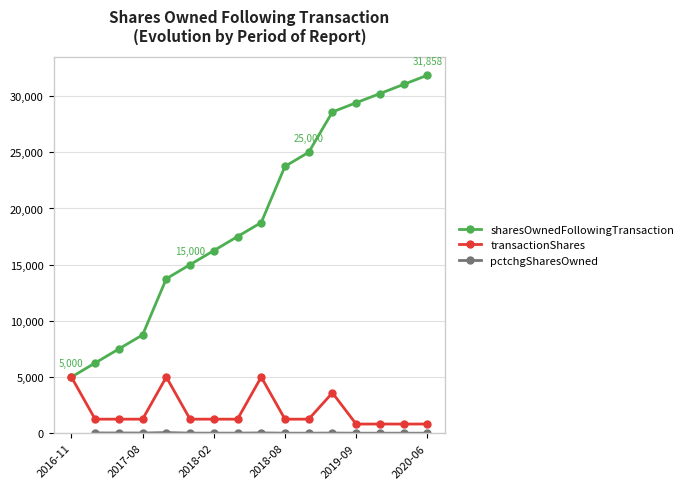

True or false: sharesOwnedFollowingTransaction has more than 2 points higher than both neighbors.

False